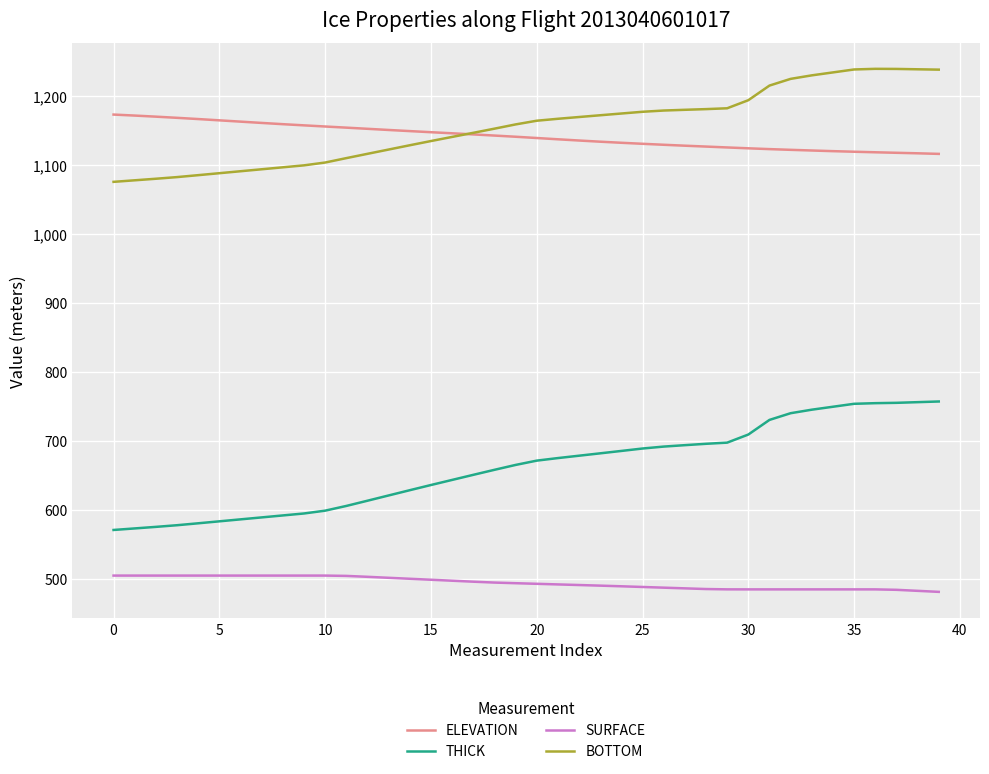

Does the chart display data point markers on the line(s)?

No